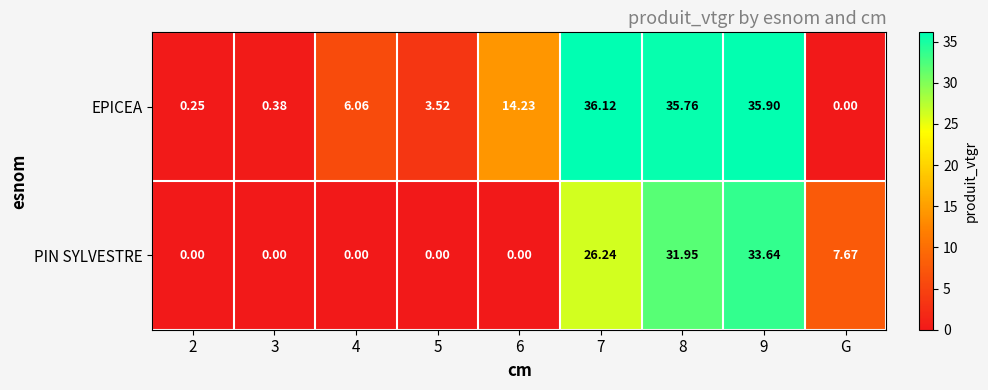

Which series changed the most between 9 and G?

EPICEA